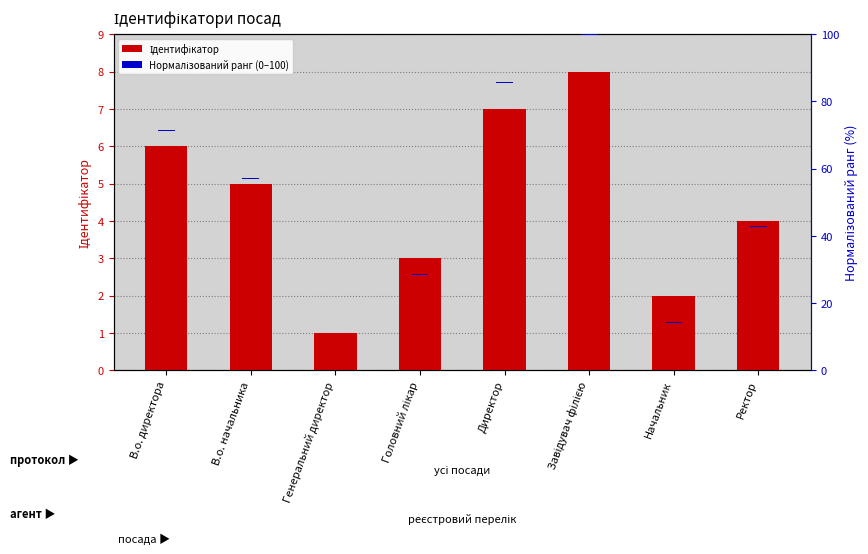

Between В.о. директора and В.о. начальника, which is larger?

В.о. директора